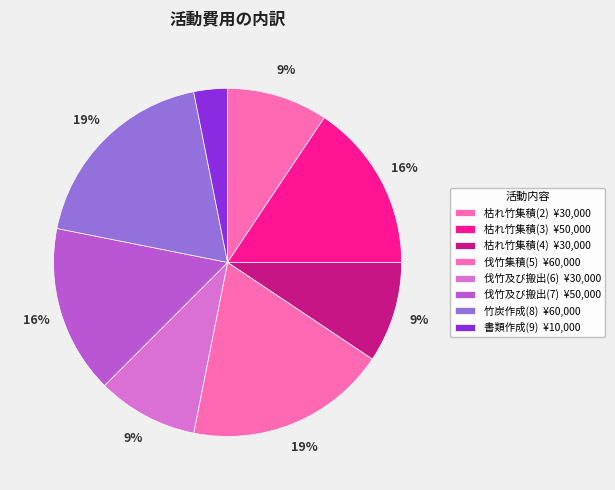

How many segments does this pie chart have?

8